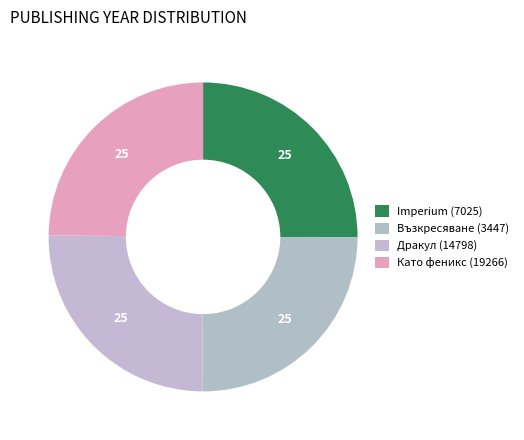

Rank the categories by value from lowest to highest.

Като феникс (19266), Imperium (7025), Възкресяване (3447), Дракул (14798)